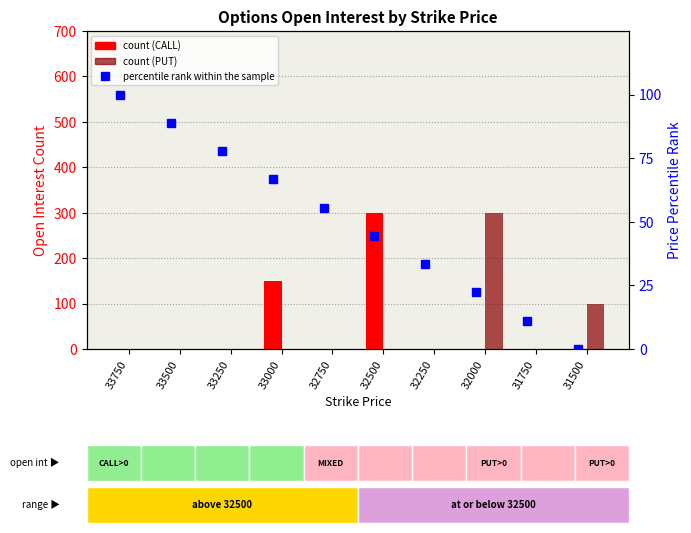

What is the total value across all series at 31500?

100.0